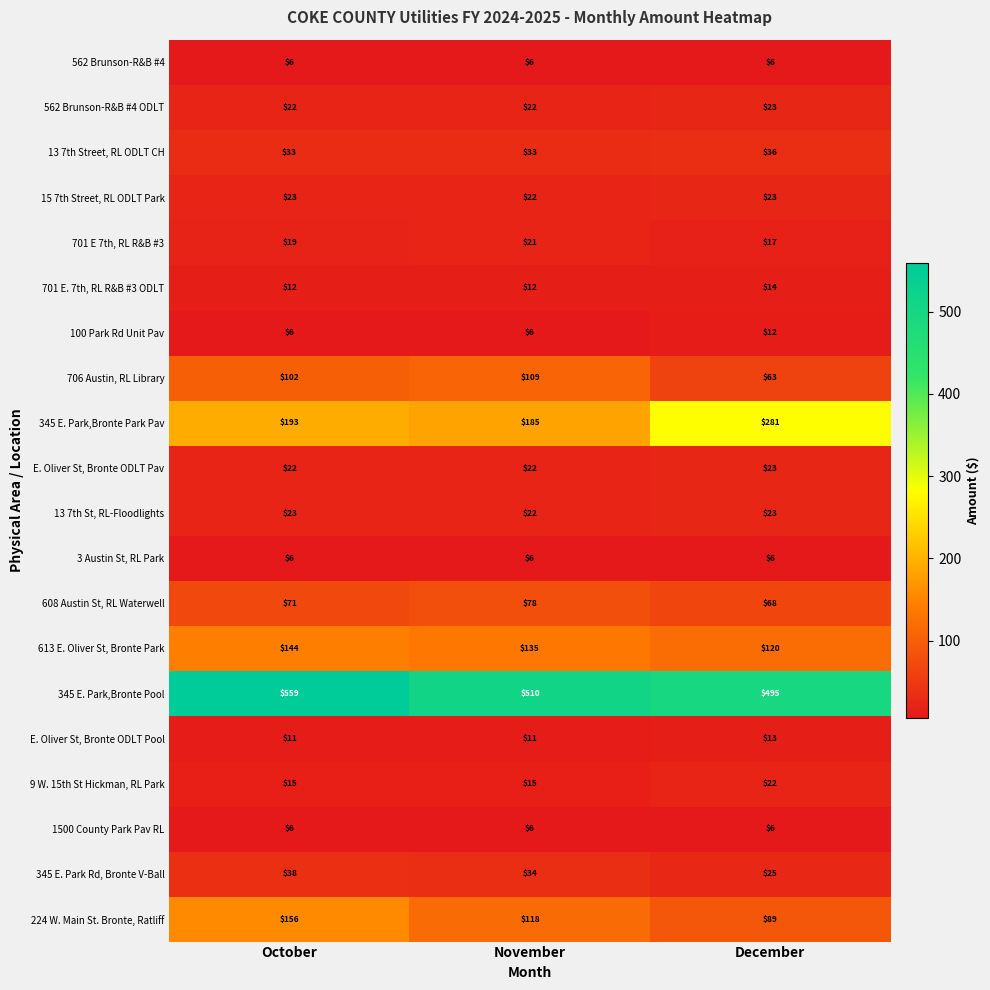

Which series has the largest range (max minus min)?

345 E. Park,Bronte Park Pav